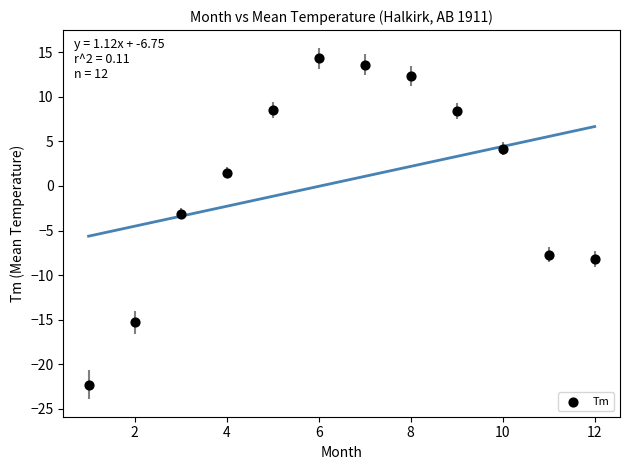

What Y value in the scatter plot is closest to -4?

-3.1